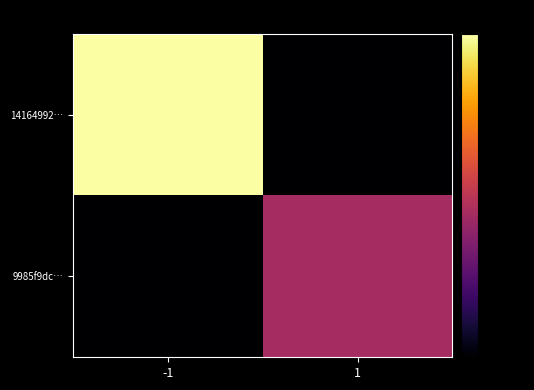

At which category is the sum across all series the highest?

-1